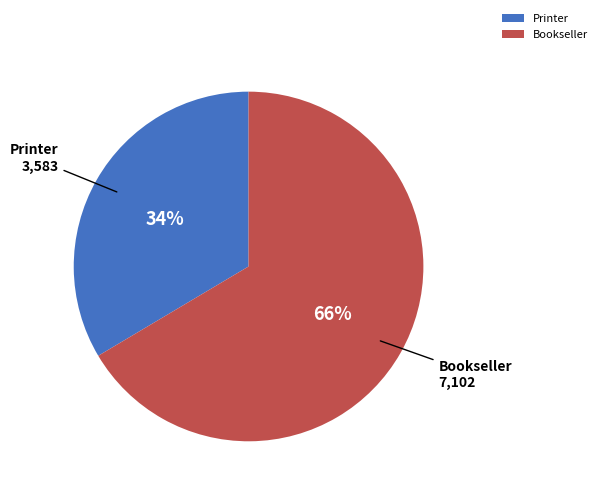

Is it true that Bookseller is 66% of the pie?

True